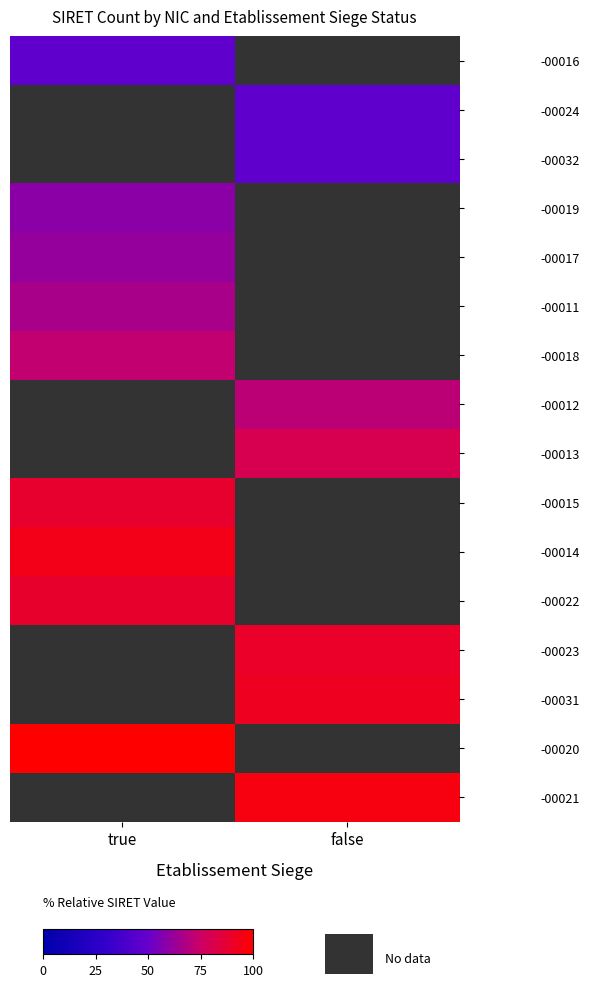

Which series has the largest total across all categories?

-00020